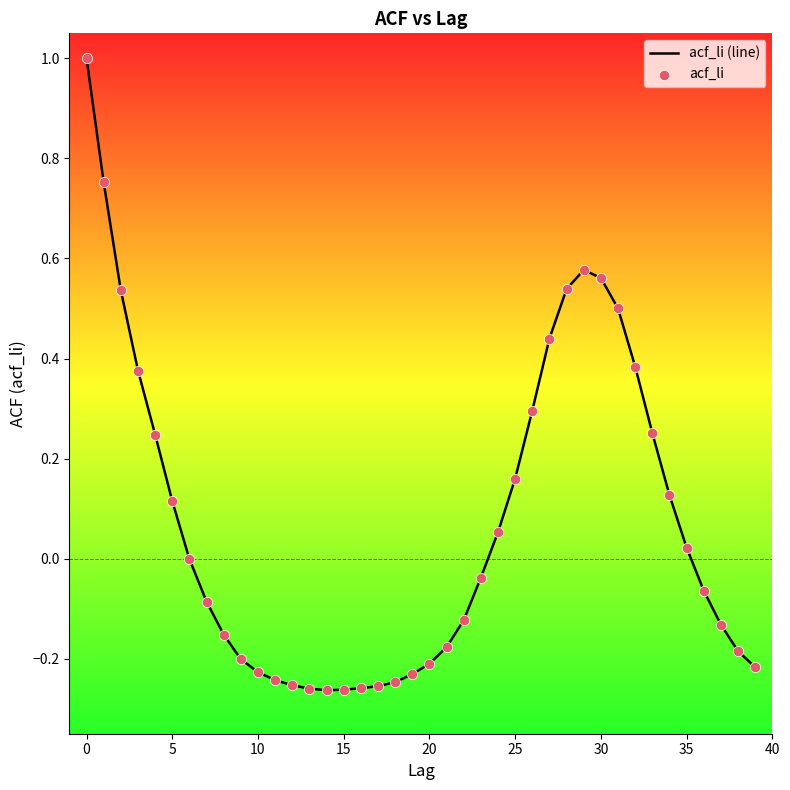

What is the difference between the maximum and minimum values?

1.3